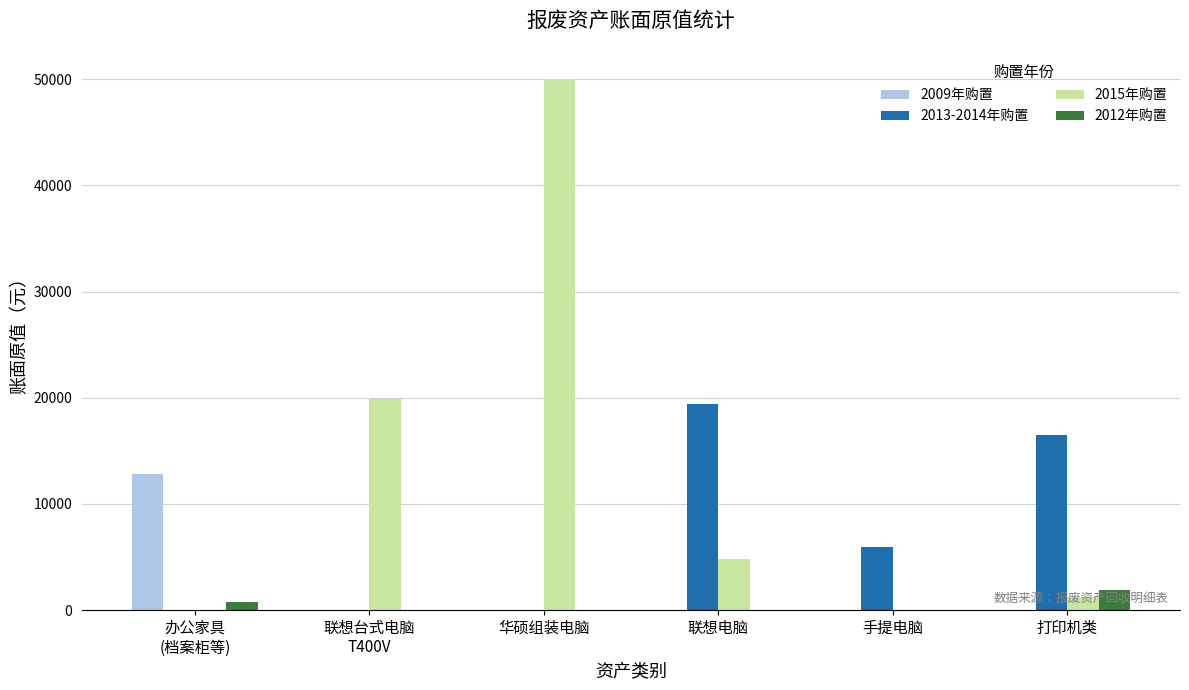

Is the value of 2013-2014年购置 at 手提电脑 greater than the value of 2015年购置 at 华硕组装电脑?

No